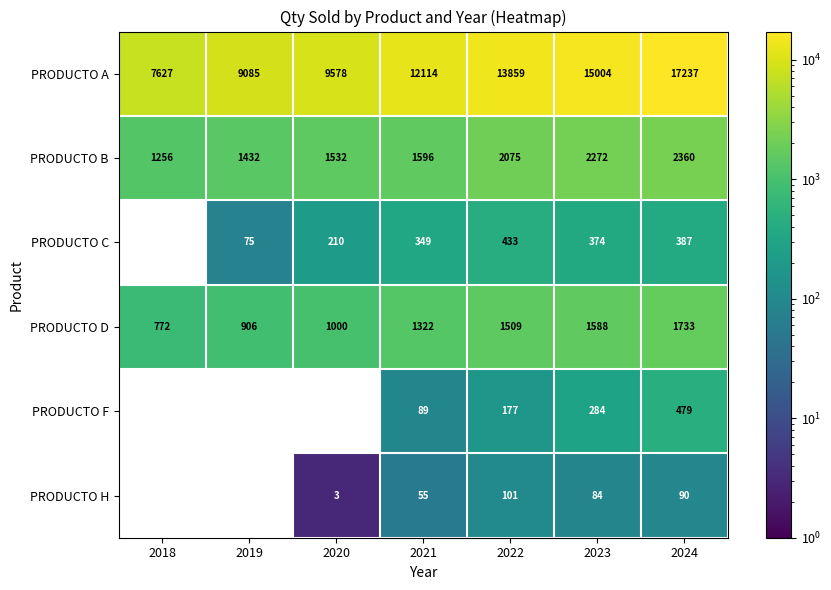

What is the difference between the highest and lowest values at 2024?

17147